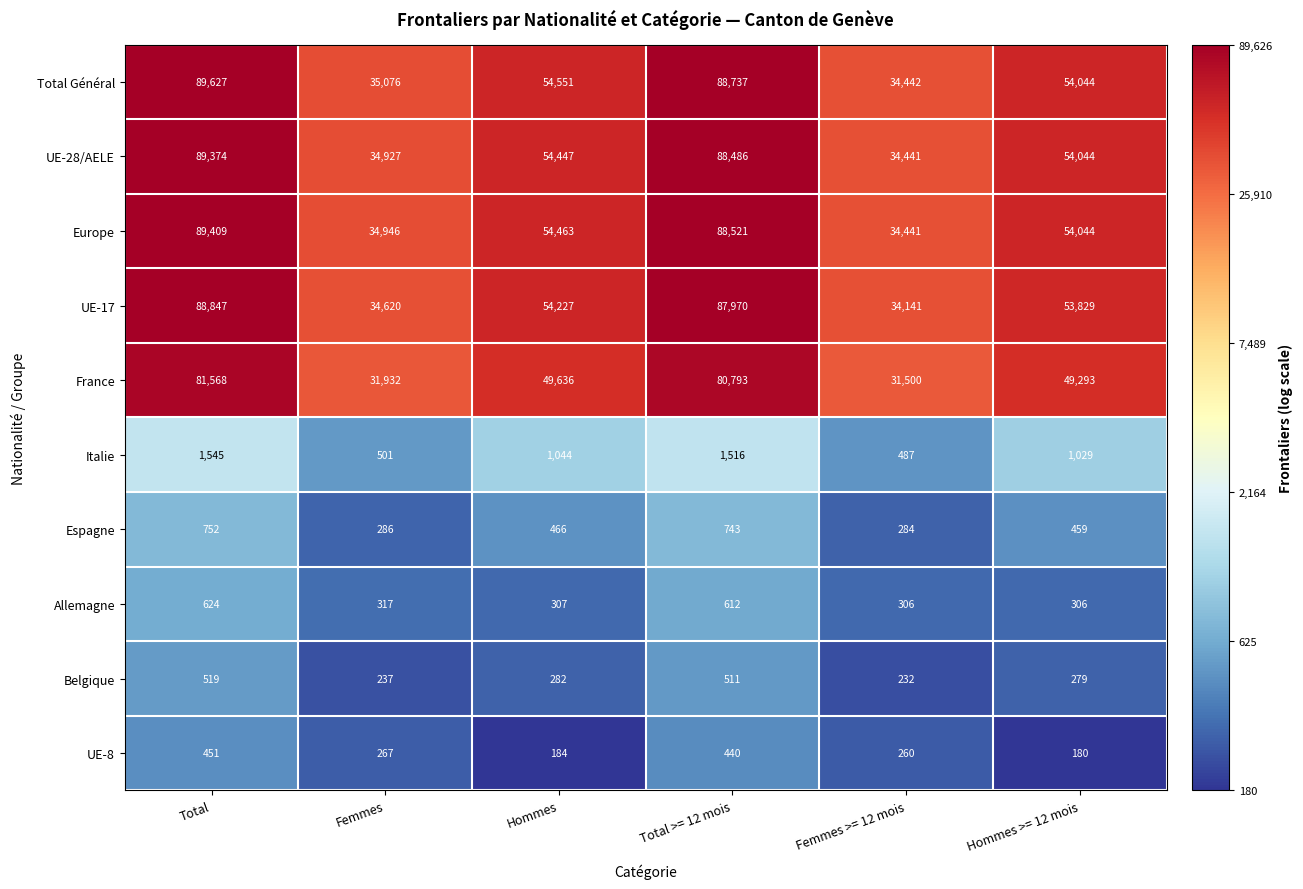

How many distinct data groups are displayed?

10